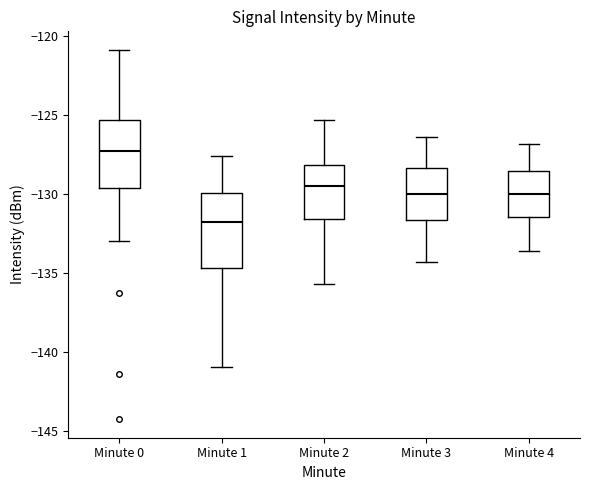

Where does the upper whisker of the box for Minute 3 end on the y-axis? The values are not printed on the chart, so give them approximately, as read against the axis.

-126.5